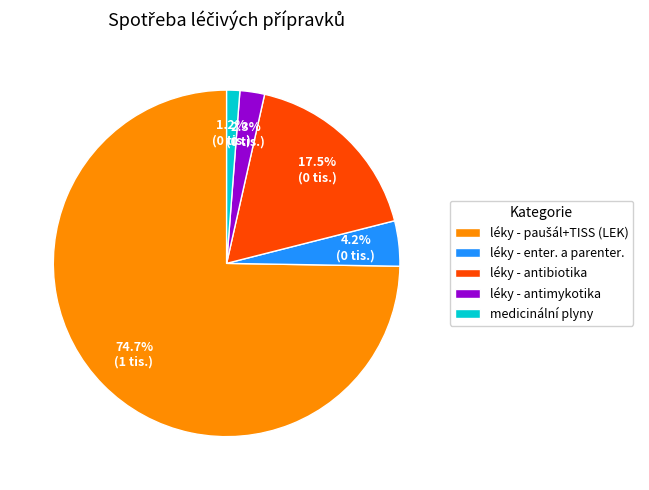

Does léky - enter. a parenter. account for over 50% of the chart?

No